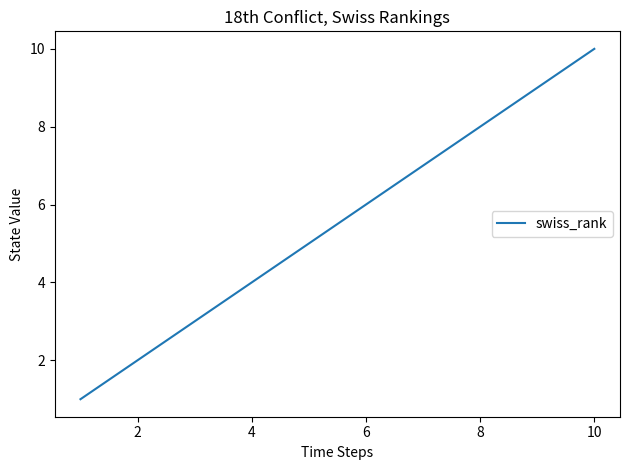

What is the greatest value displayed?

10